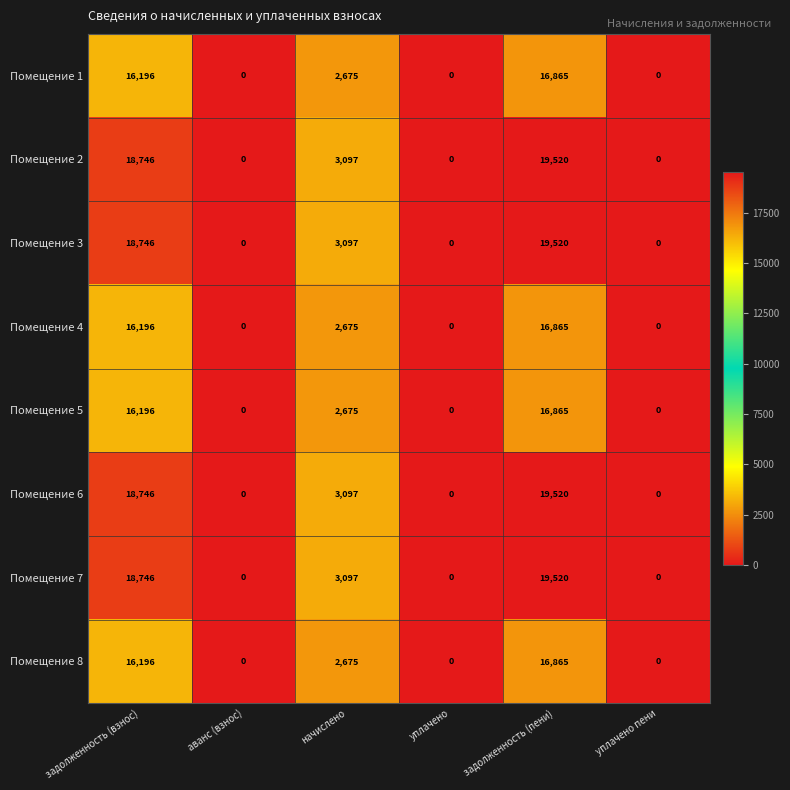

At which category is the sum across all series the highest?

задолженность (пени)